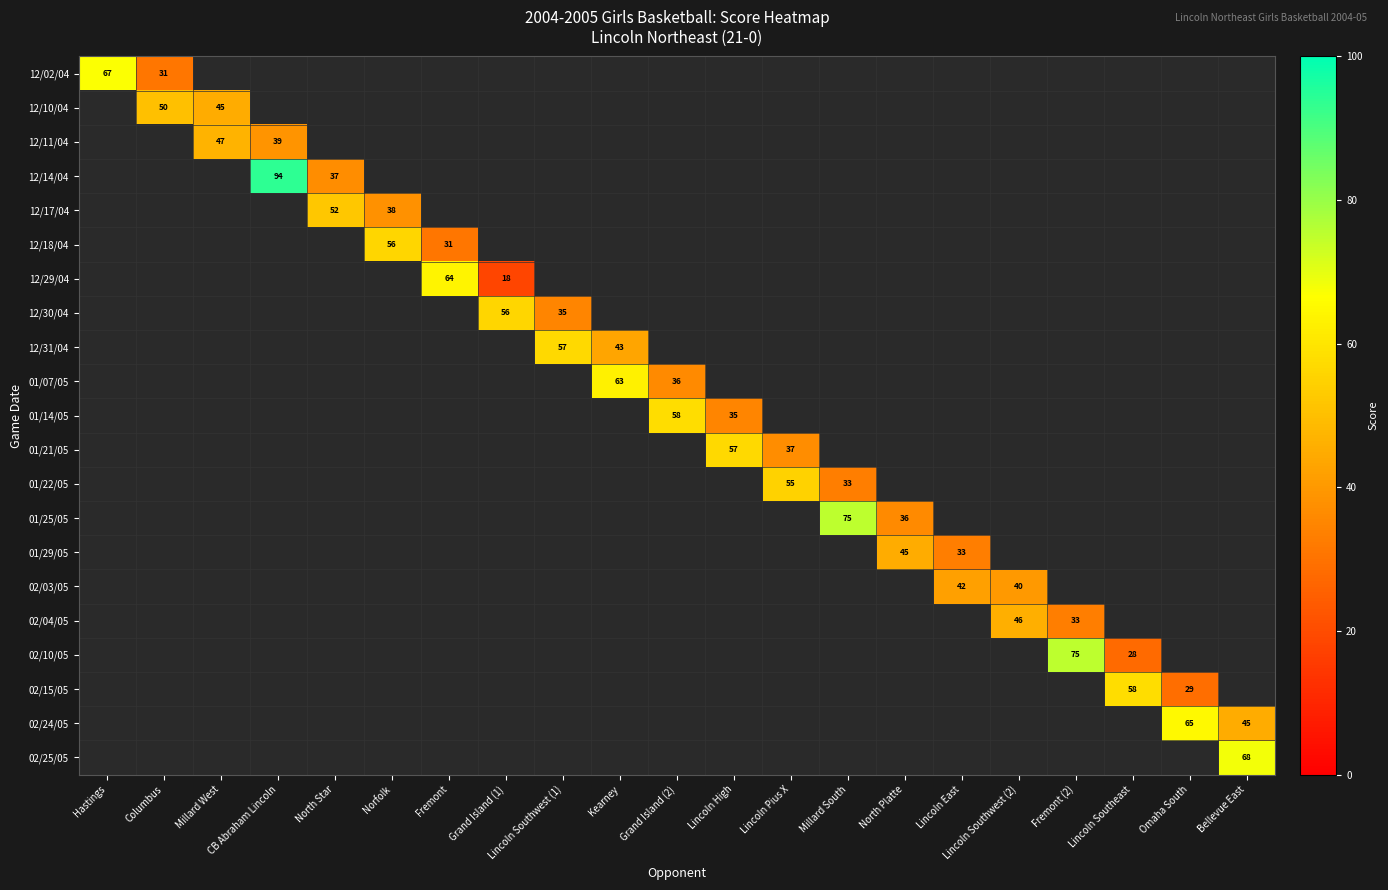

The 01/25/05 series shows 46.9 at North Platte. True or false?

False